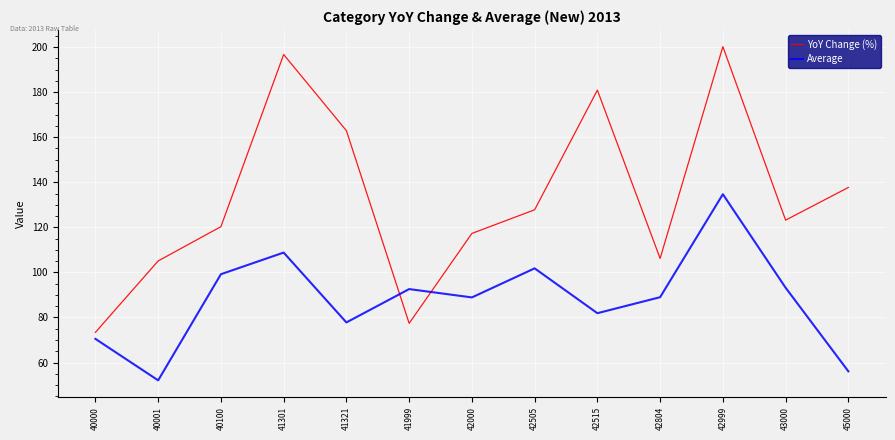

What is the total value across all series at 42505?

229.6